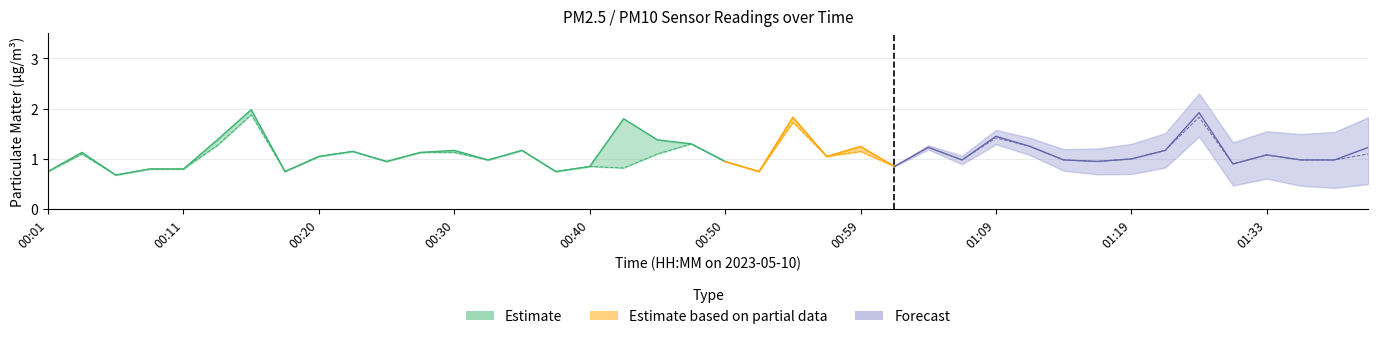

At which category does P2 reach its first local peak?

00:03